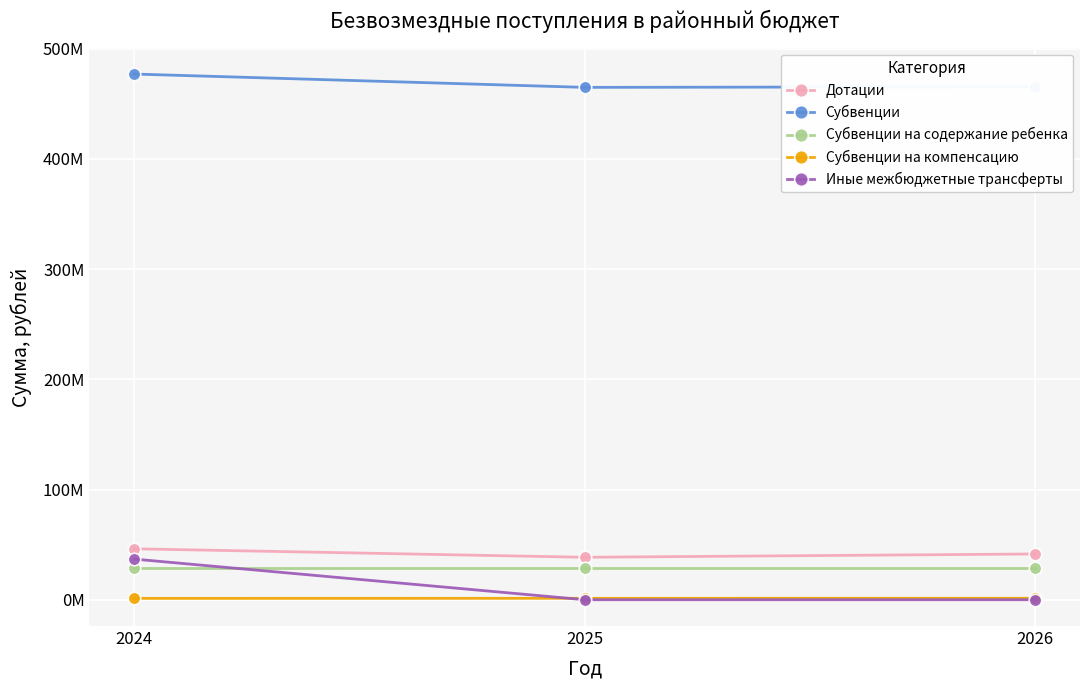

What are all the series names shown in the legend?

Дотации, Субвенции, Субвенции на содержание ребенка, Субвенции на компенсацию, Иные межбюджетные трансферты